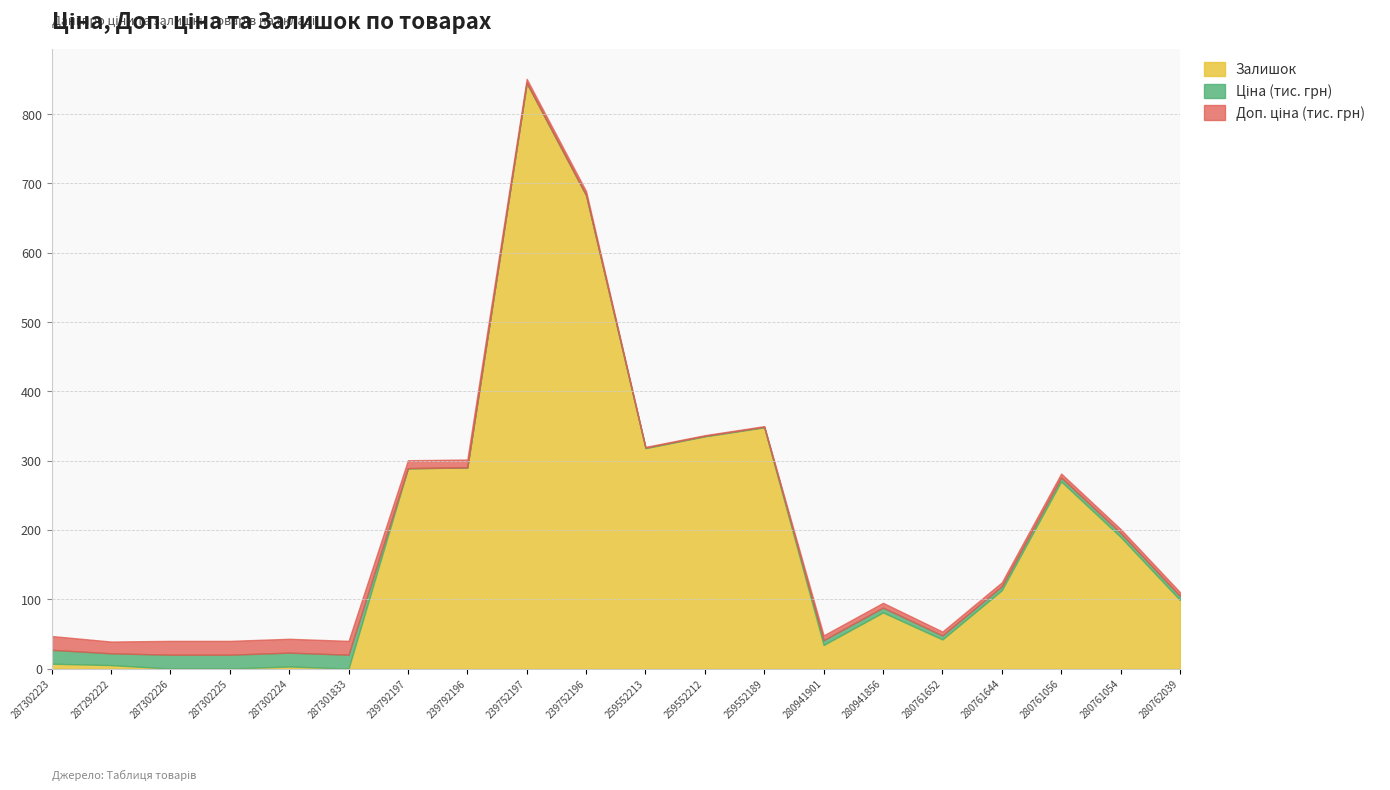

At which category does Ціна reach its first local valley?

287292222